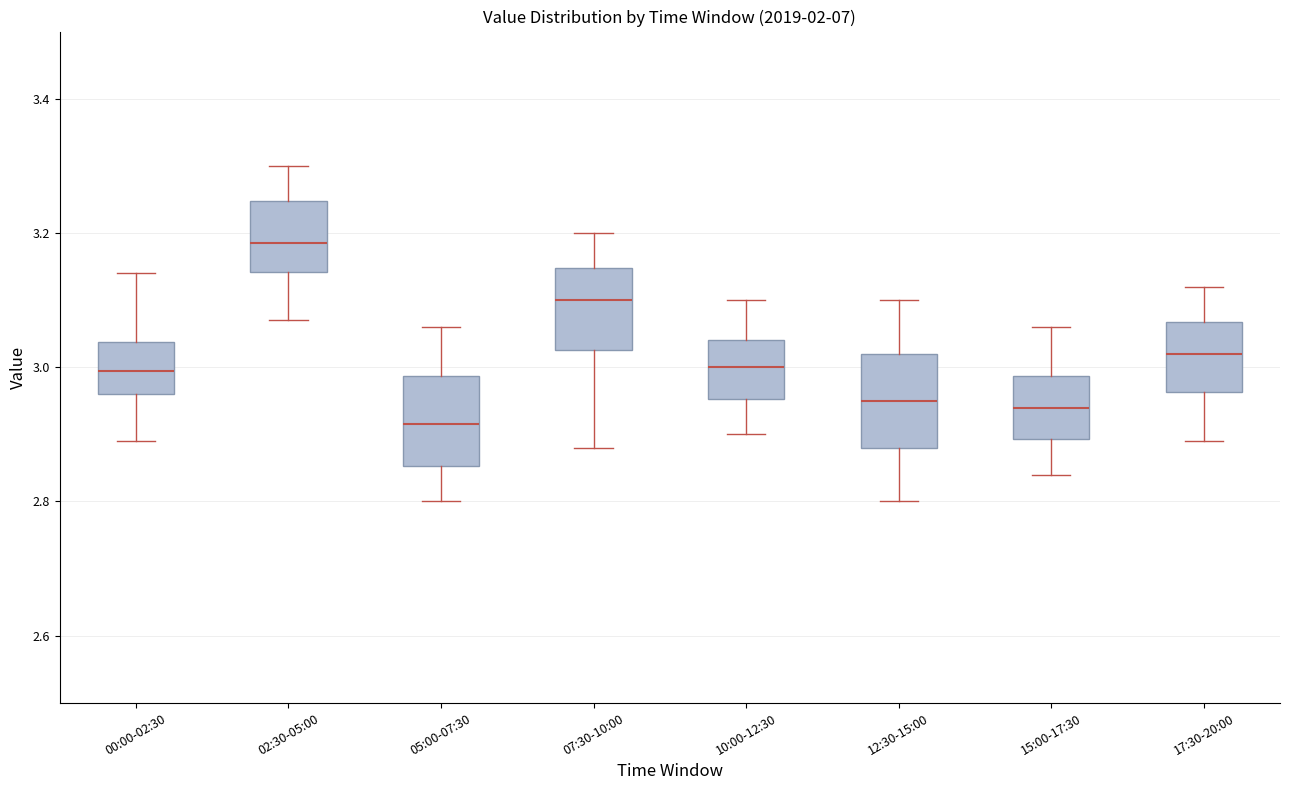

Reading left to right, read every box against the y-axis: the position of its median line, the range the box covers, and the ends of its whiskers. The values are not printed on the chart, so give them approximately, as read against the axis.

00:00-02:30: median 3.00, box 2.96 to 3.04, whiskers 2.90 to 3.14
02:30-05:00: median 3.18, box 3.14 to 3.24, whiskers 3.08 to 3.30
05:00-07:30: median 2.92, box 2.86 to 2.98, whiskers 2.80 to 3.06
07:30-10:00: median 3.10, box 3.02 to 3.14, whiskers 2.88 to 3.20
10:00-12:30: median 3.00, box 2.96 to 3.04, whiskers 2.90 to 3.10
12:30-15:00: median 2.96, box 2.88 to 3.02, whiskers 2.80 to 3.10
15:00-17:30: median 2.94, box 2.90 to 2.98, whiskers 2.84 to 3.06
17:30-20:00: median 3.02, box 2.96 to 3.06, whiskers 2.90 to 3.12